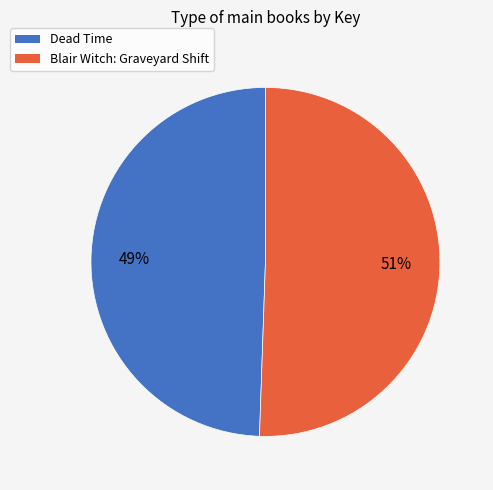

Which category has the smallest portion of the pie?

Dead Time